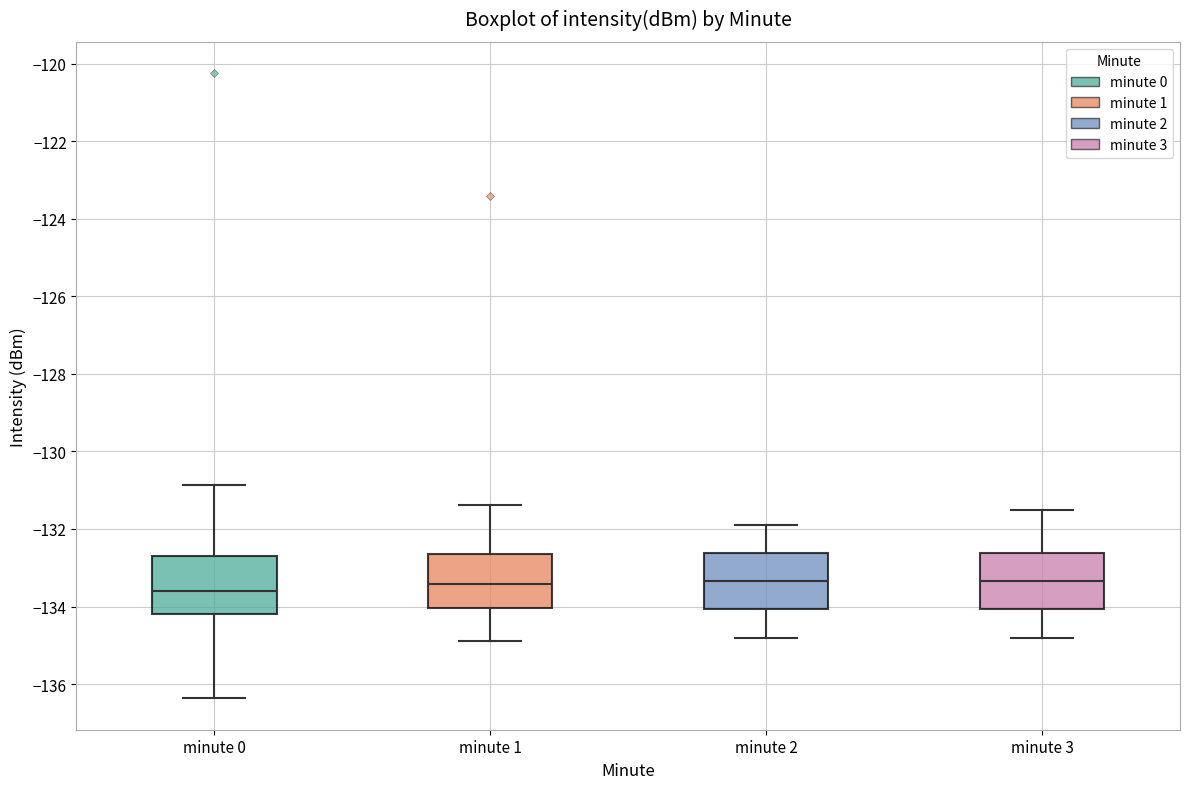

Reading left to right, read every box against the y-axis: the position of its median line, the range the box covers, and the ends of its whiskers. The values are not printed on the chart, so give them approximately, as read against the axis.

minute 0: median -133.6, box -134.2 to -132.6, whiskers -136.4 to -130.8
minute 1: median -133.4, box -134.0 to -132.6, whiskers -134.8 to -131.4
minute 2: median -133.4, box -134.0 to -132.6, whiskers -134.8 to -131.8
minute 3: median -133.4, box -134.0 to -132.6, whiskers -134.8 to -131.4